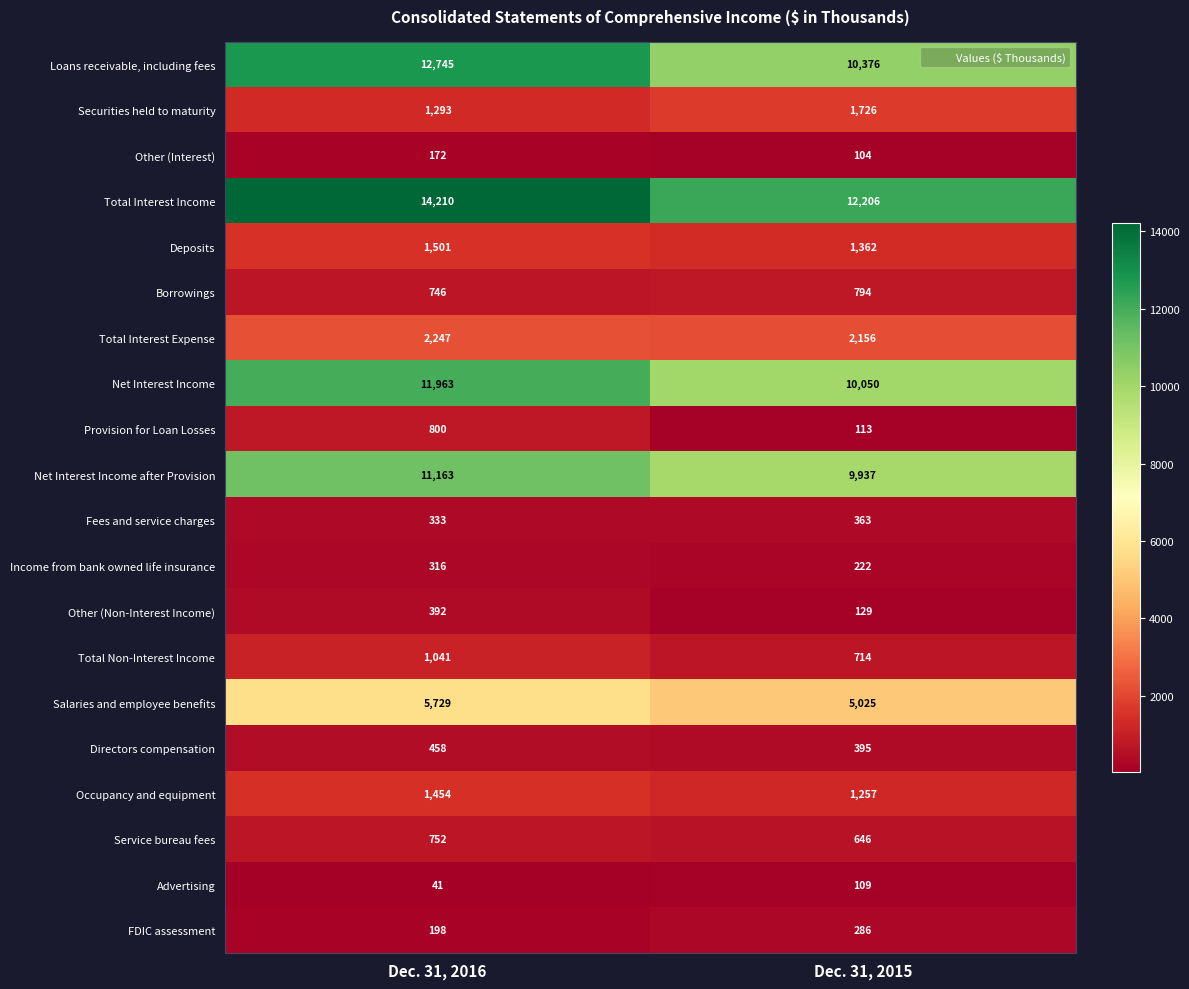

What is the sum of all Income from bank owned life insurance values?

538